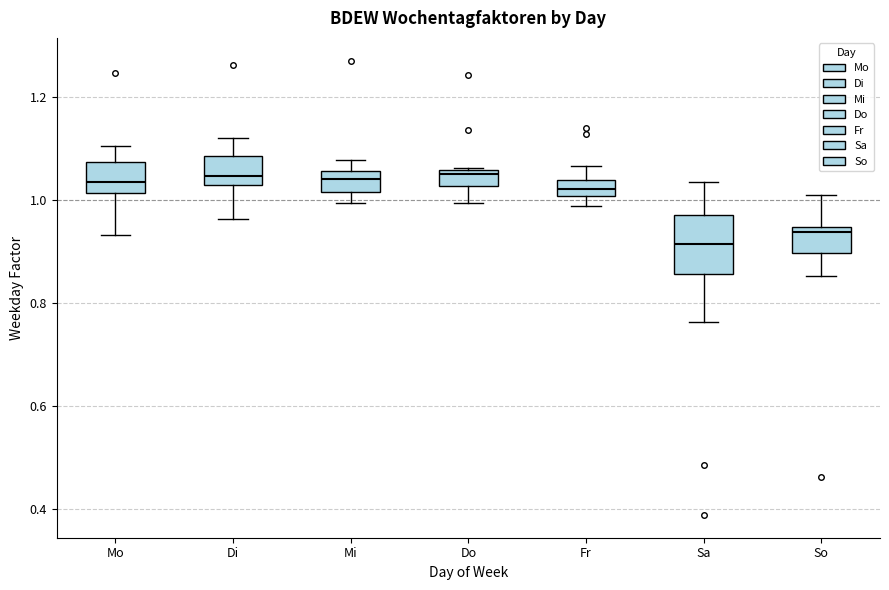

Where does the median line of the box for Fr sit on the y-axis? The values are not printed on the chart, so give them approximately, as read against the axis.

1.02